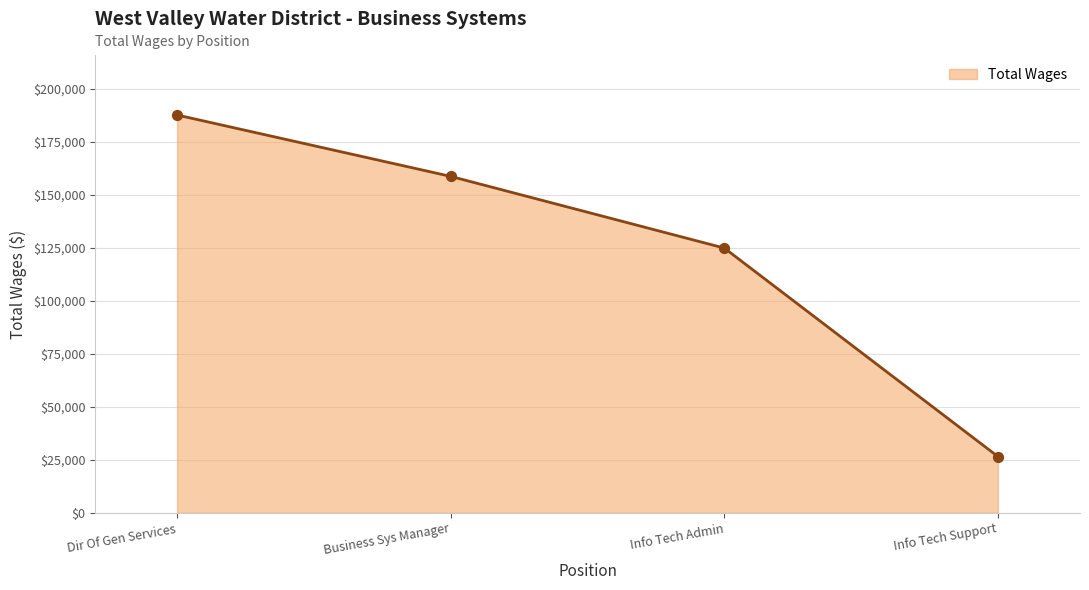

What is the ratio of the value at Business Sys Manager to the value at Info Tech Admin?

1.3